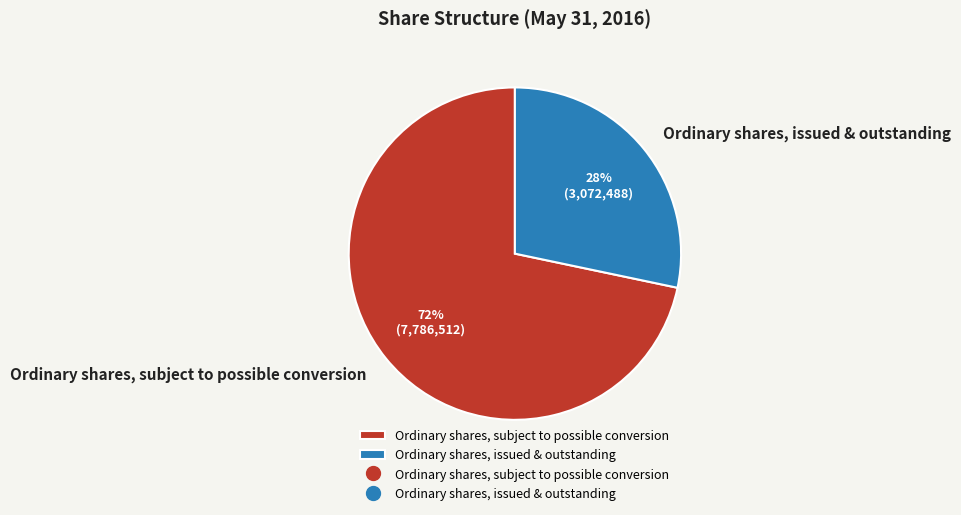

To the nearest percent, what is the average slice percentage?

50%